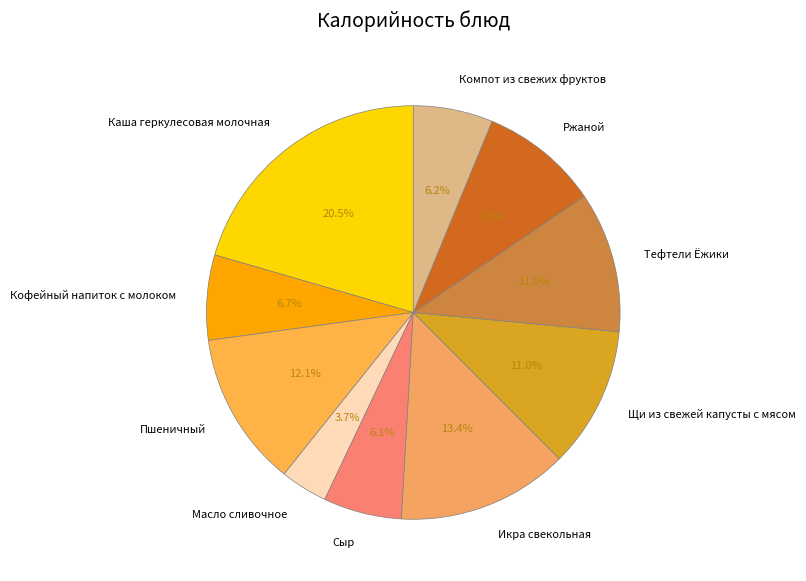

To the nearest percent, what is the average slice percentage?

10%